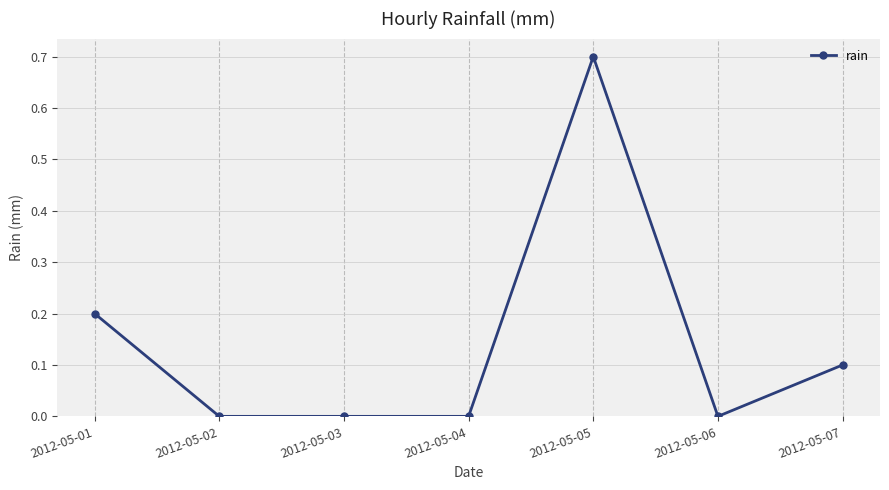

The value at 2012-05-03 is 0.0. True or false?

True